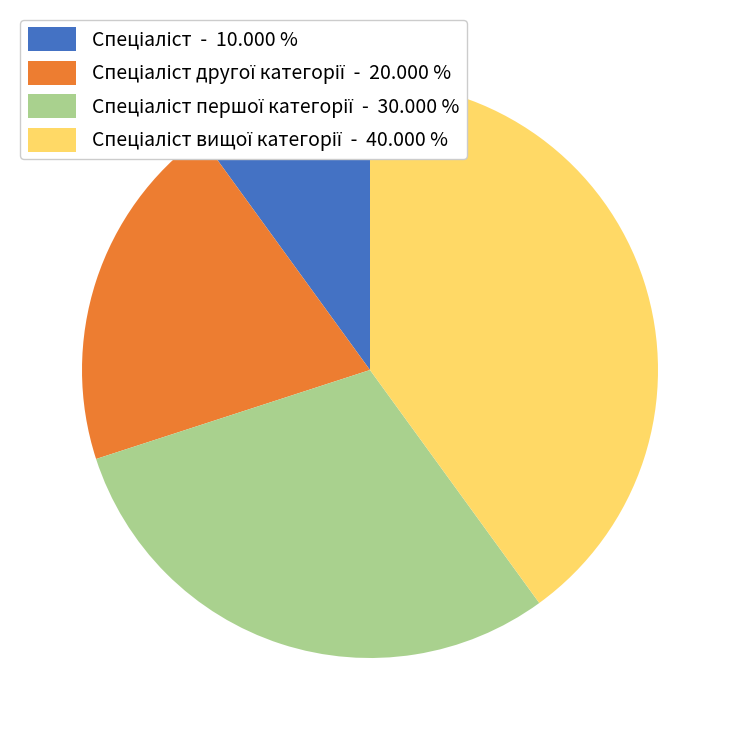

How many slices are in this pie chart?

4